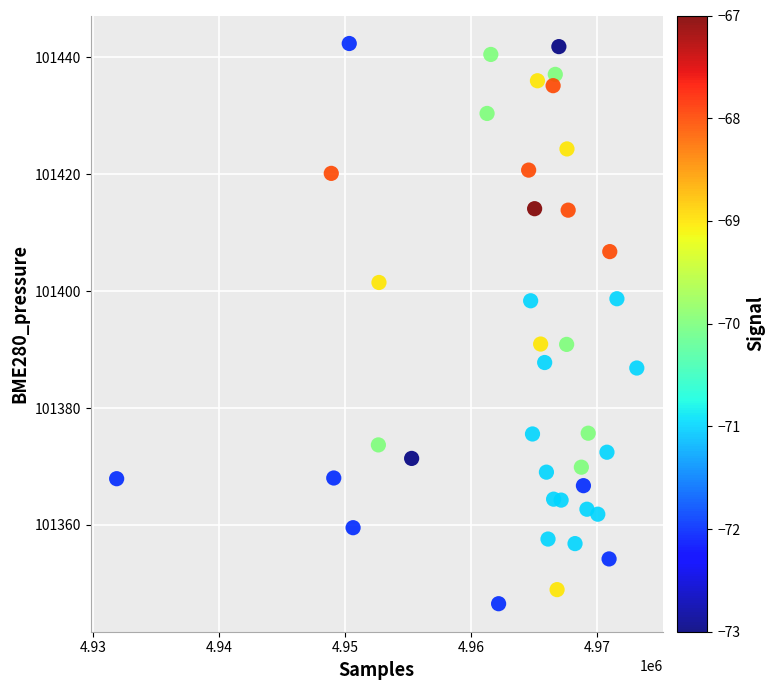

What is the range of Y values (max minus min)?

95.8